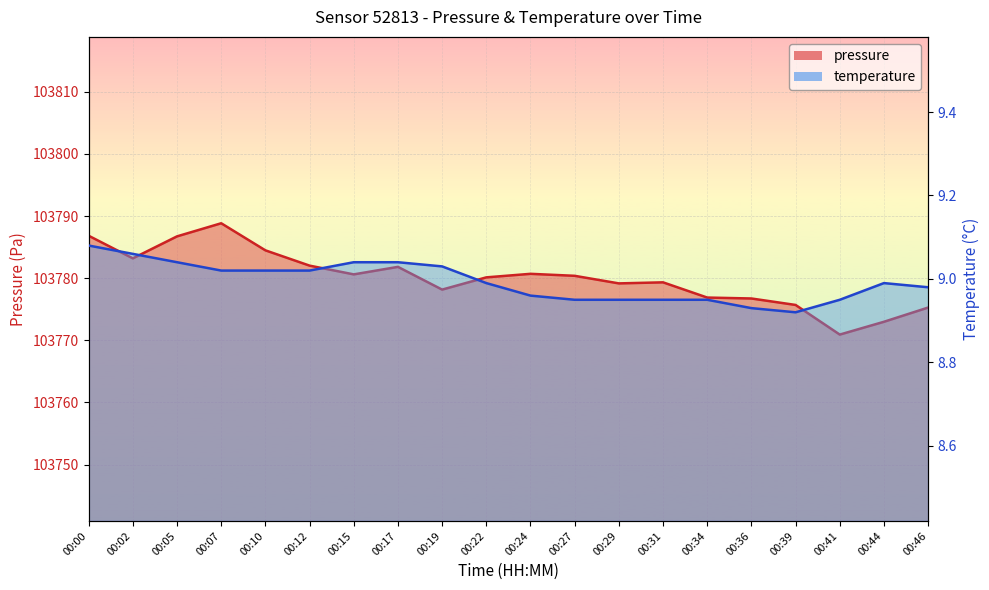

True or false: temperature has a value of 12.0 at 00:36.

False